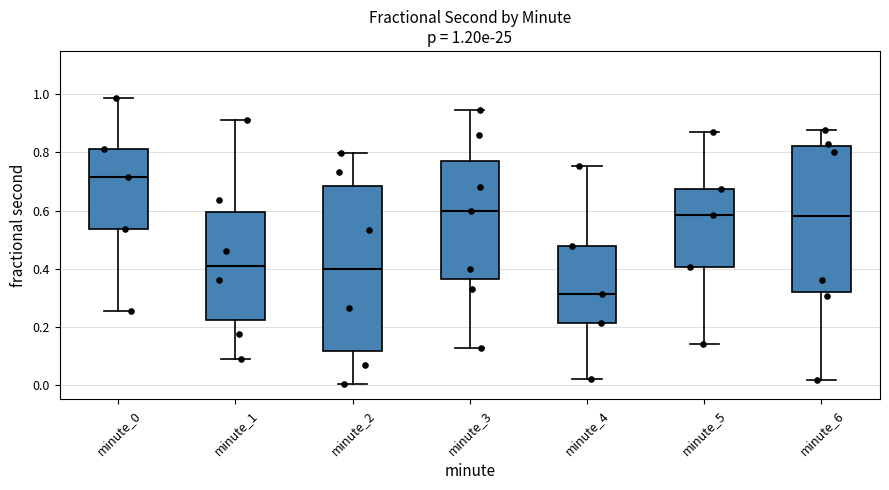

Which box has the lowest median line?

minute_4